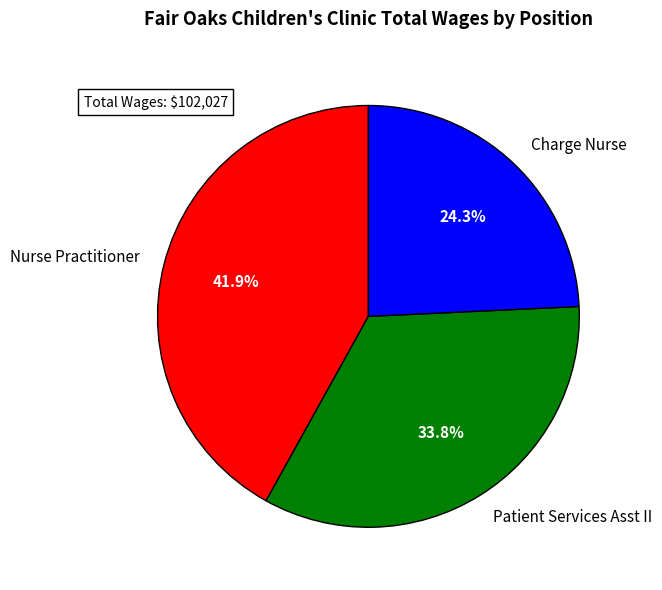

True or false: Nurse Practitioner accounts for 36% of the total.

False